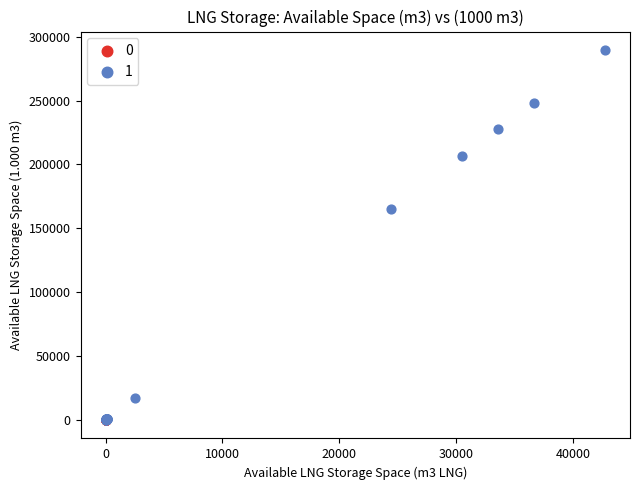

What are all the series names shown in the legend?

0, 1